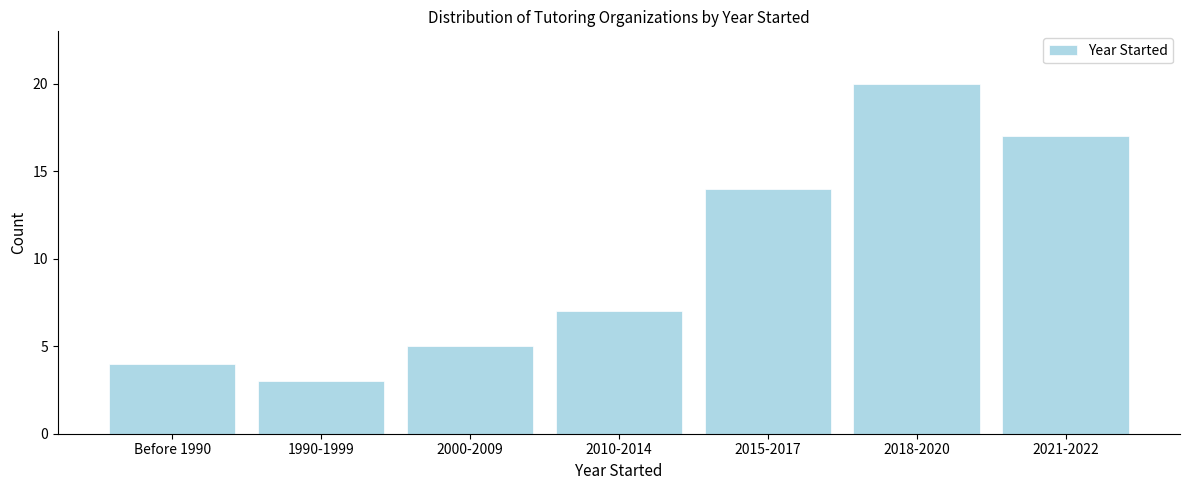

Reading left to right, extract all data points from this chart.

Before 1990=4	1990-1999=3	2000-2009=5	2010-2014=7	2015-2017=14	2018-2020=20	2021-2022=17